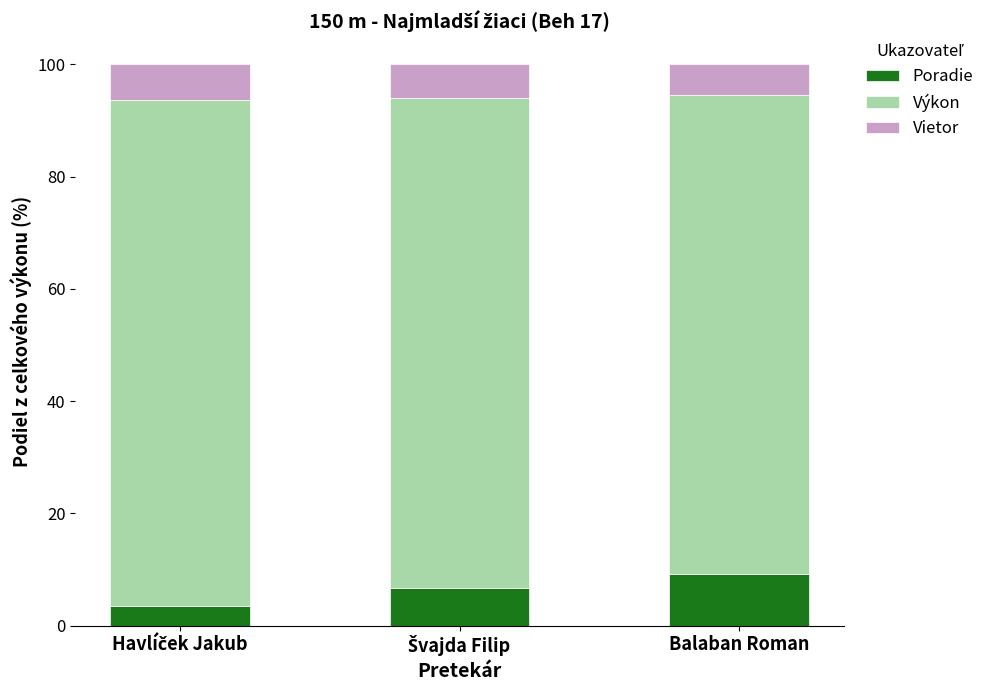

What is the difference between the maximum and minimum values in the Poradie series?

5.6